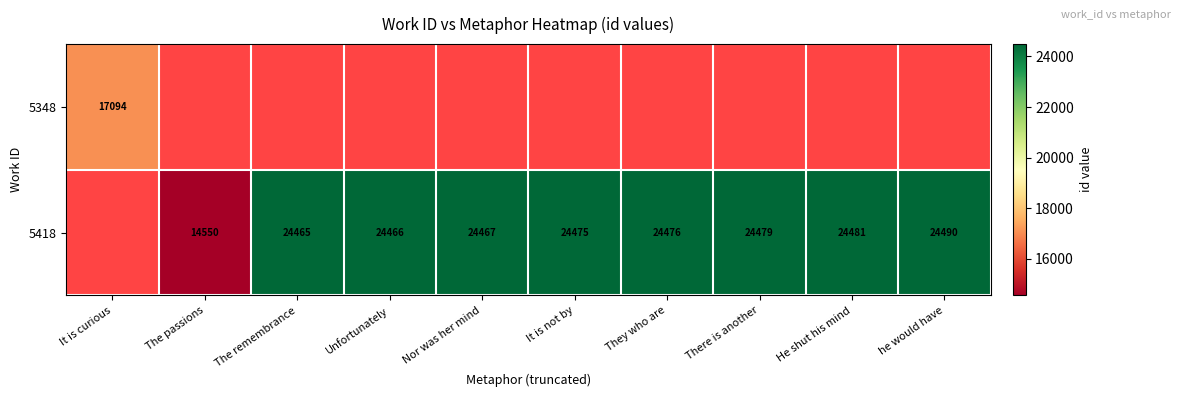

True or false: 5418 has a value of 5351 at He shut his mind.

False